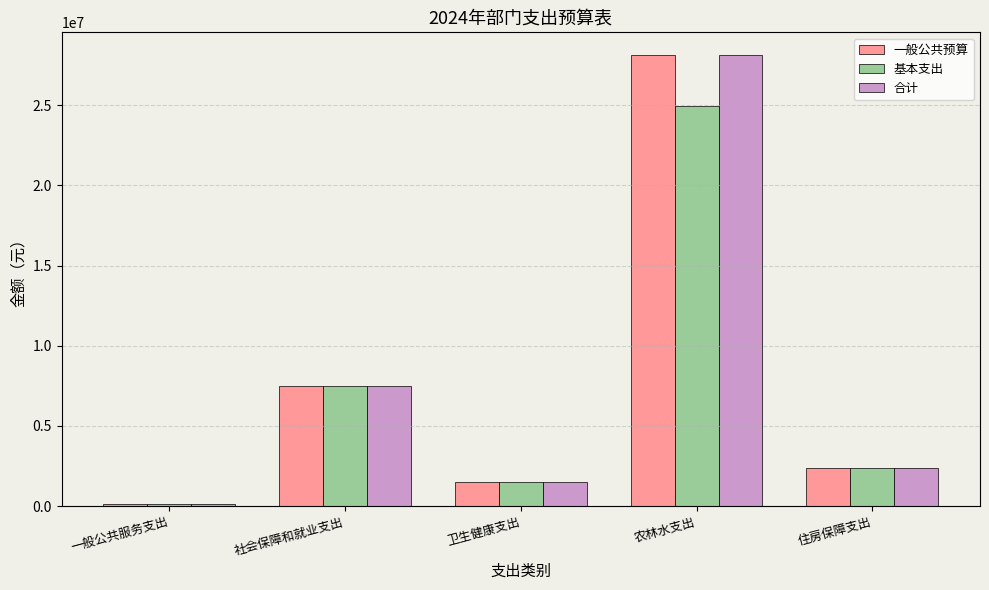

Reading left to right, transcribe all the data shown in this chart.

一般公共预算: 一般公共服务支出=137305.0	社会保障和就业支出=7479837.2	卫生健康支出=1485545.7	农林水支出=28141892.7	住房保障支出=2390186.0
基本支出: 一般公共服务支出=137305.0	社会保障和就业支出=7479837.2	卫生健康支出=1485545.7	农林水支出=24937018.9	住房保障支出=2390186.0
合计: 一般公共服务支出=137305.0	社会保障和就业支出=7479837.2	卫生健康支出=1485545.7	农林水支出=28141892.7	住房保障支出=2390186.0